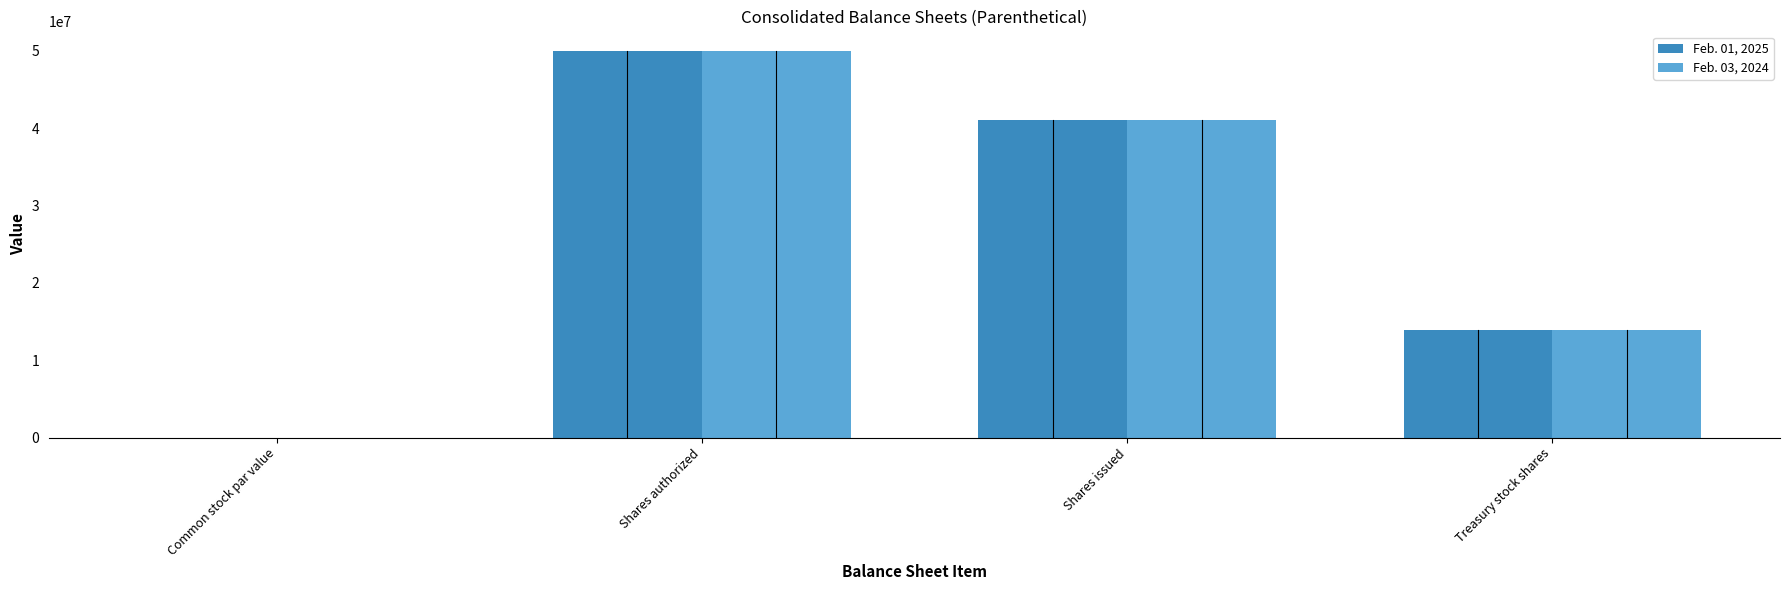

Is it true that Feb. 01, 2025 equals 0.0 at Common stock par value?

True